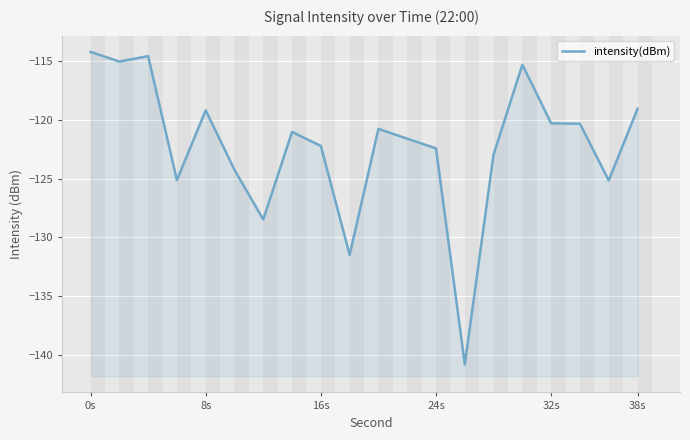

How many values are below -121?

11